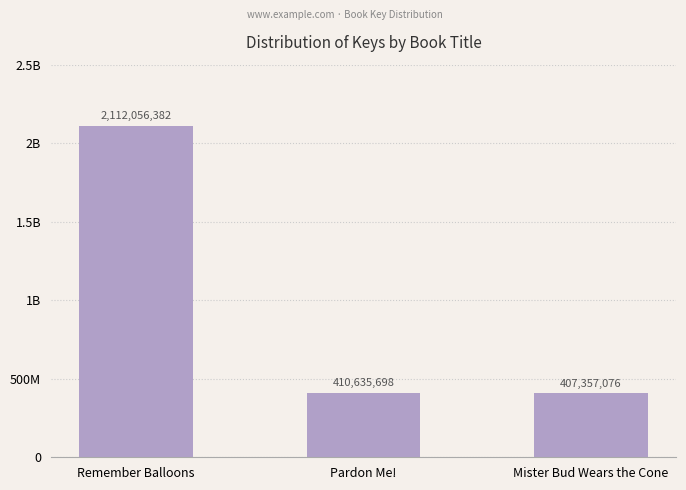

At which category does the chart reach its minimum across all series?

Mister Bud Wears the Cone